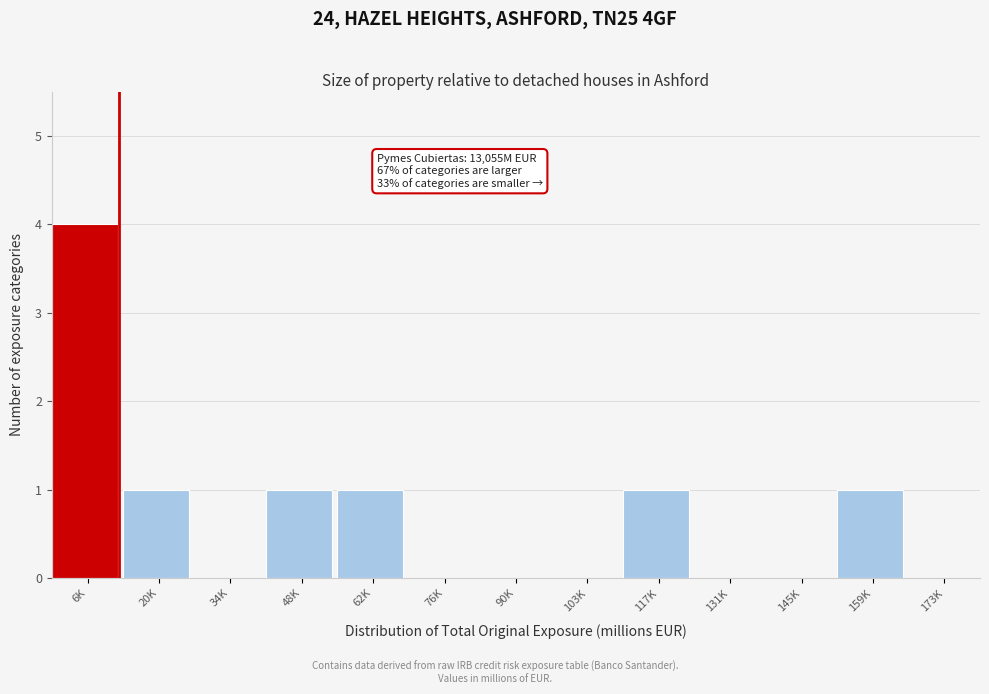

Reading left to right, what are all the values shown in this chart?

6K=4	20K=1	34K=0	48K=1	62K=1	76K=0	90K=0	103K=0	117K=1	131K=0	145K=0	159K=1	173K=0